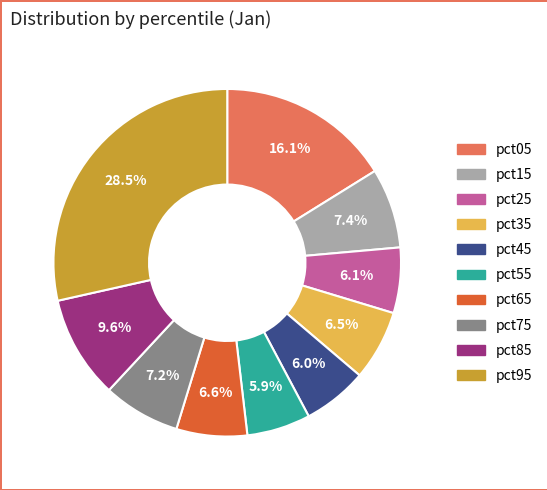

What percentage is the pct25 slice, to the nearest percent?

6%